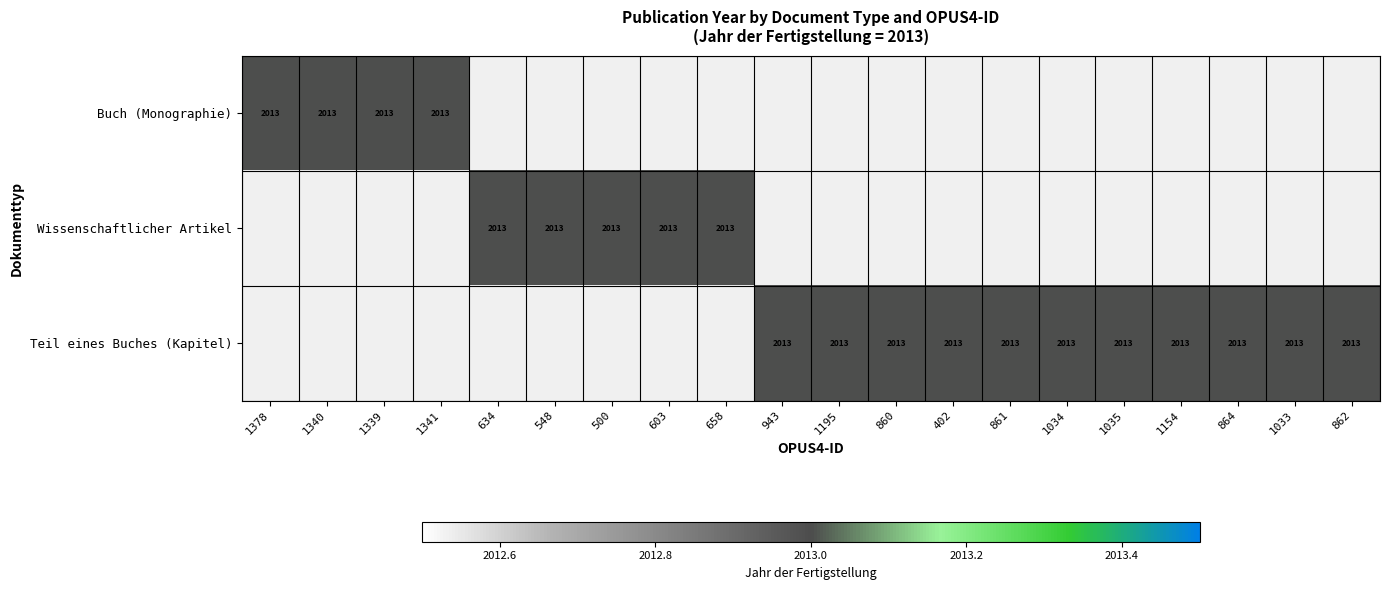

What is the sum of all Buch (Monographie) values?

8052